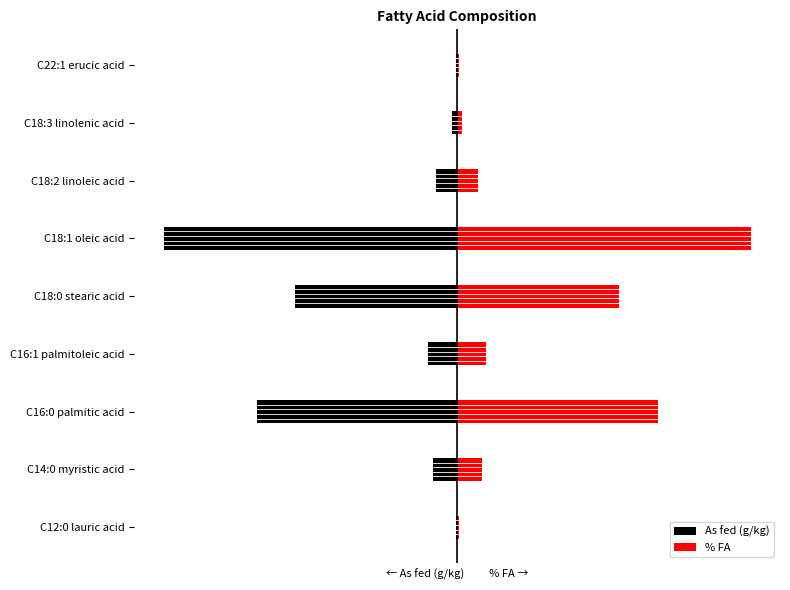

Reading left to right, list all the values displayed in this chart.

As fed (g/kg): -0.2	-4.1	-34.2	-4.9	-27.5	-50.0	-3.6	-0.8	-0.3
% FA: 0.3	4.2	34.2	4.9	27.5	50.0	3.6	0.9	0.3